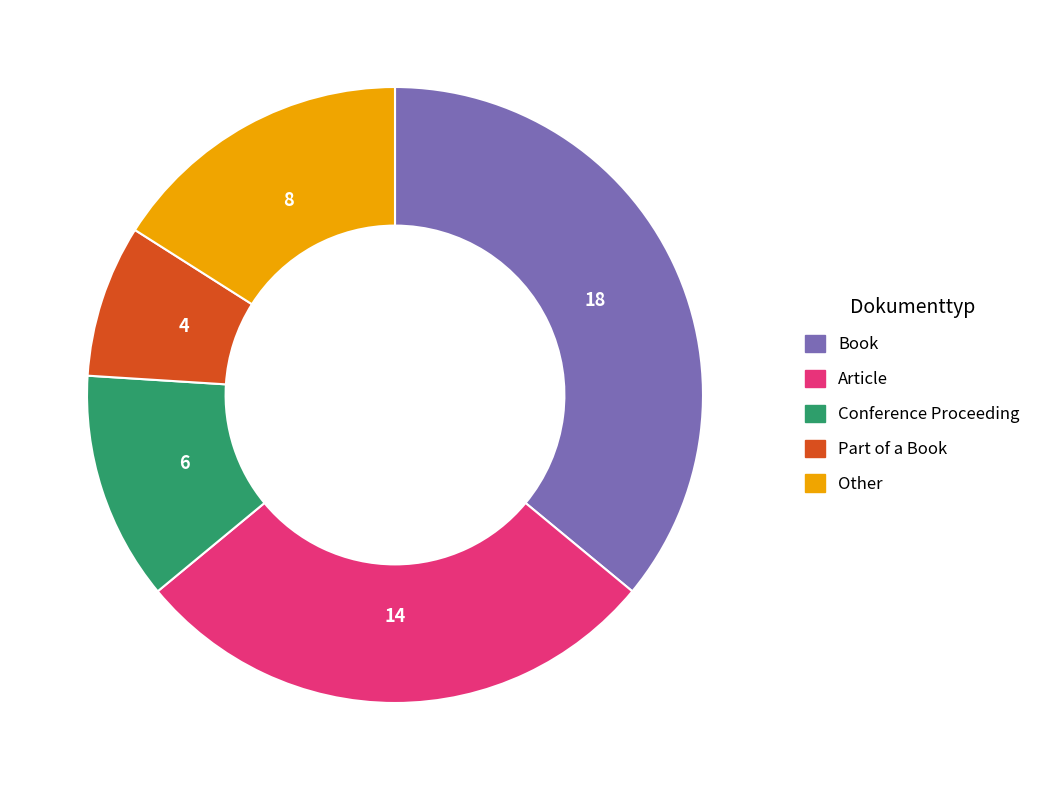

Is there any slice that represents more than half of the pie?

No